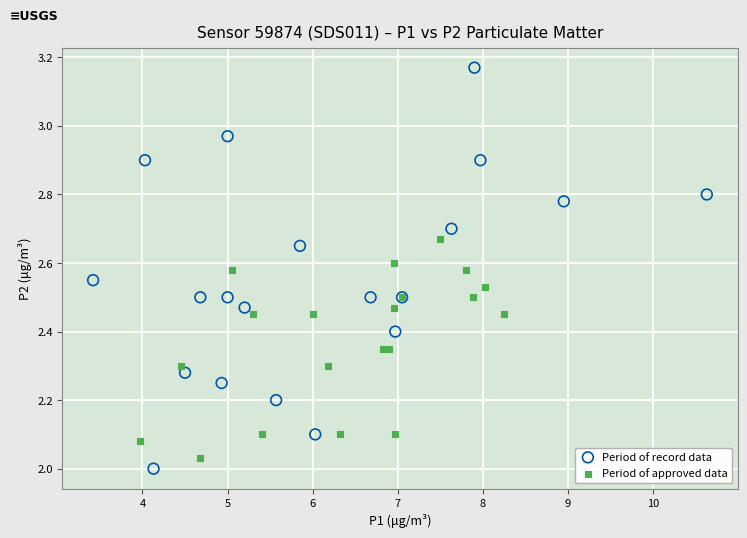

Which series reaches the minimum Y coordinate?

Period of record data